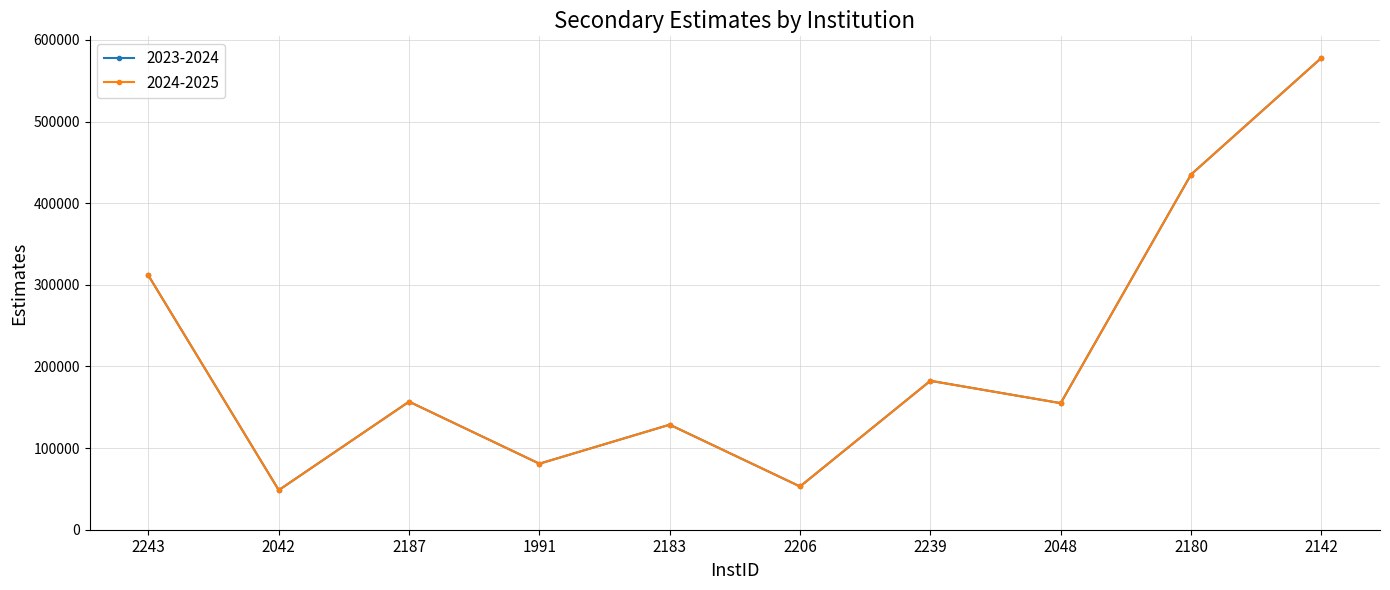

Does the chart have visible grid lines?

Yes